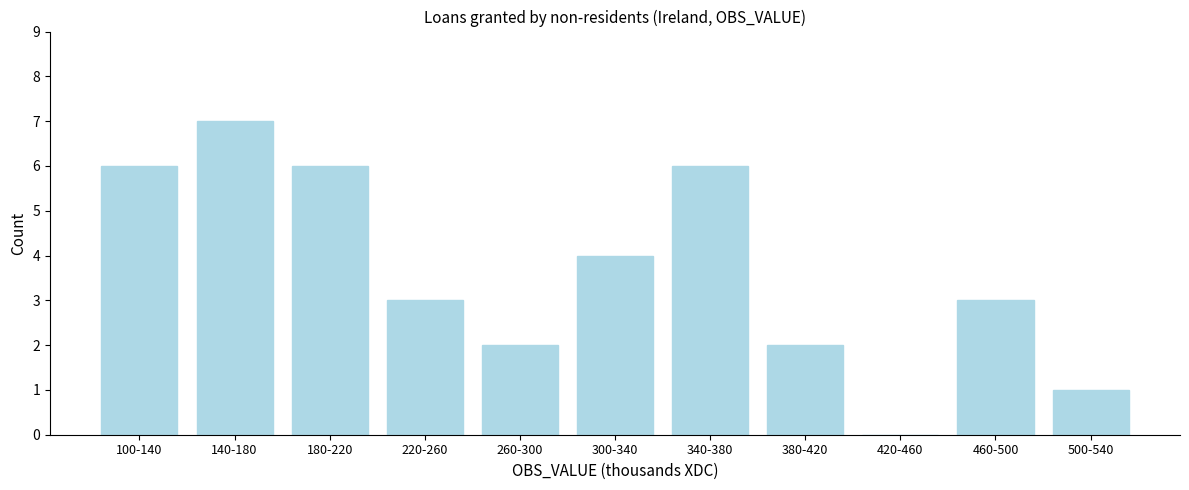

Reading right to left, what are all the values shown in this chart?

500-540=1	460-500=3	420-460=0	380-420=2	340-380=6	300-340=4	260-300=2	220-260=3	180-220=6	140-180=7	100-140=6